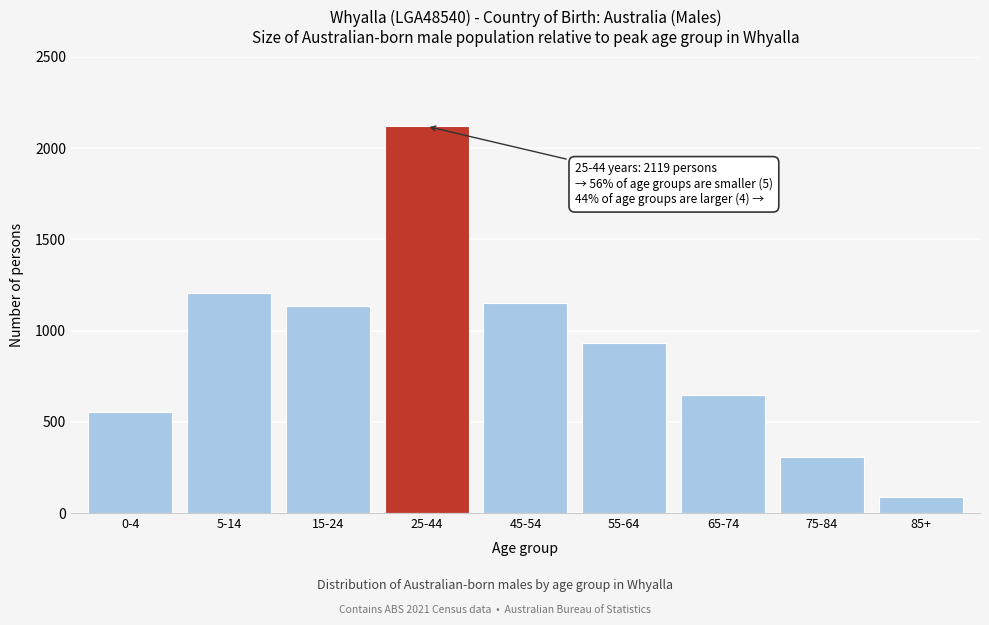

Reading left to right, what are all the values shown in this chart?

0-4=551	5-14=1204	15-24=1133	25-44=2119	45-54=1152	55-64=933	65-74=649	75-84=305	85+=86